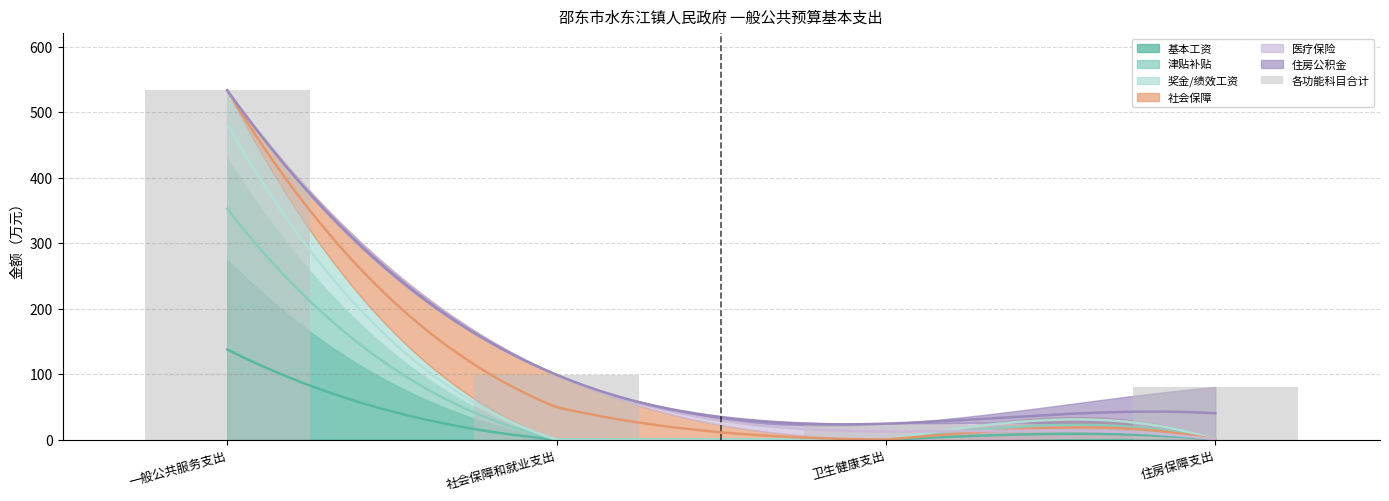

Between 住房保障支出 and 社会保障和就业支出, which is larger?

社会保障和就业支出